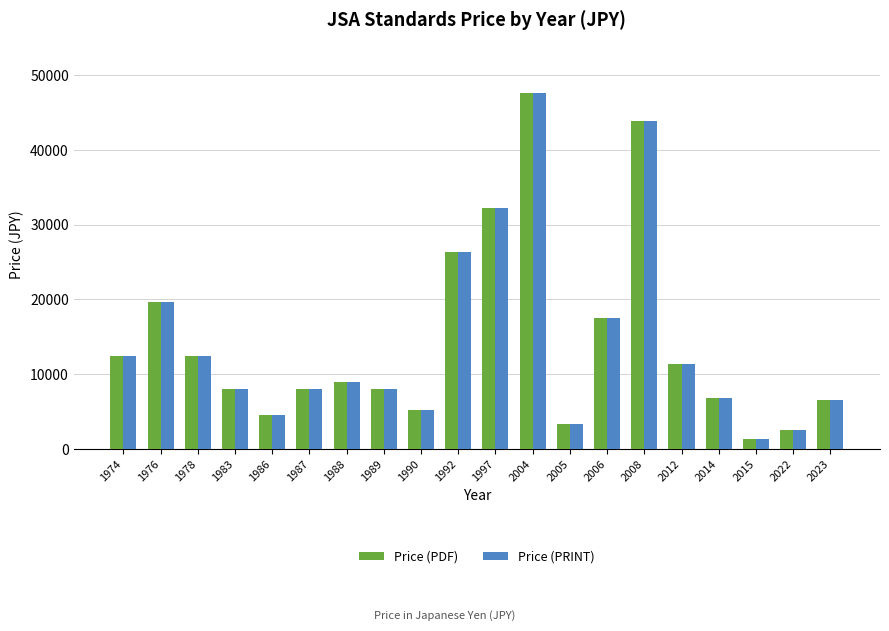

Is it true that Price (PDF) equals 8000 at 1987?

True